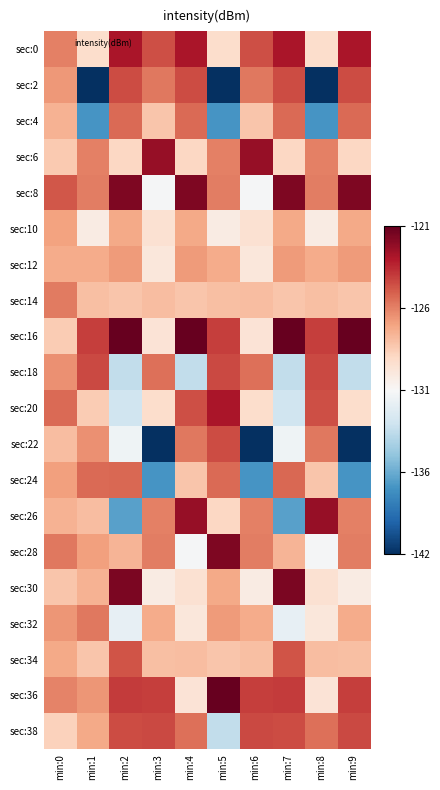

What is the minimum value shown in the chart?

-141.6